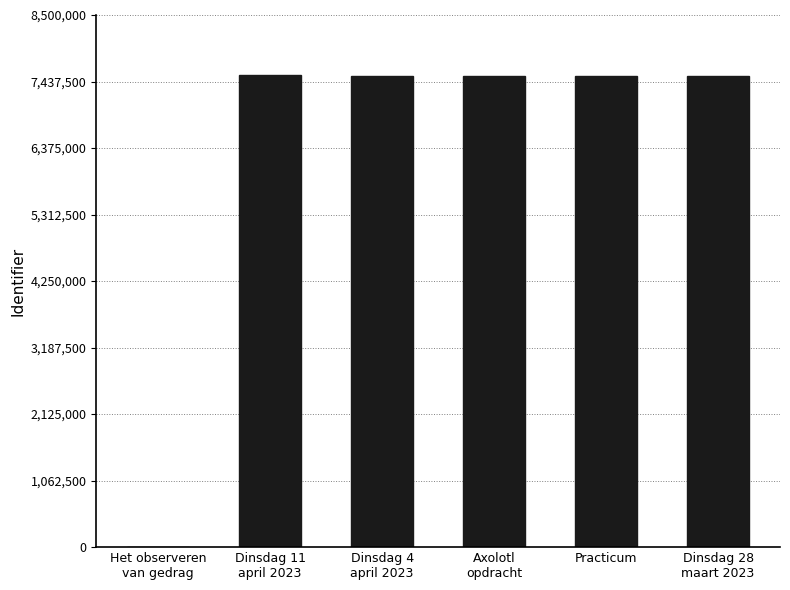

What is the average value?

6272270